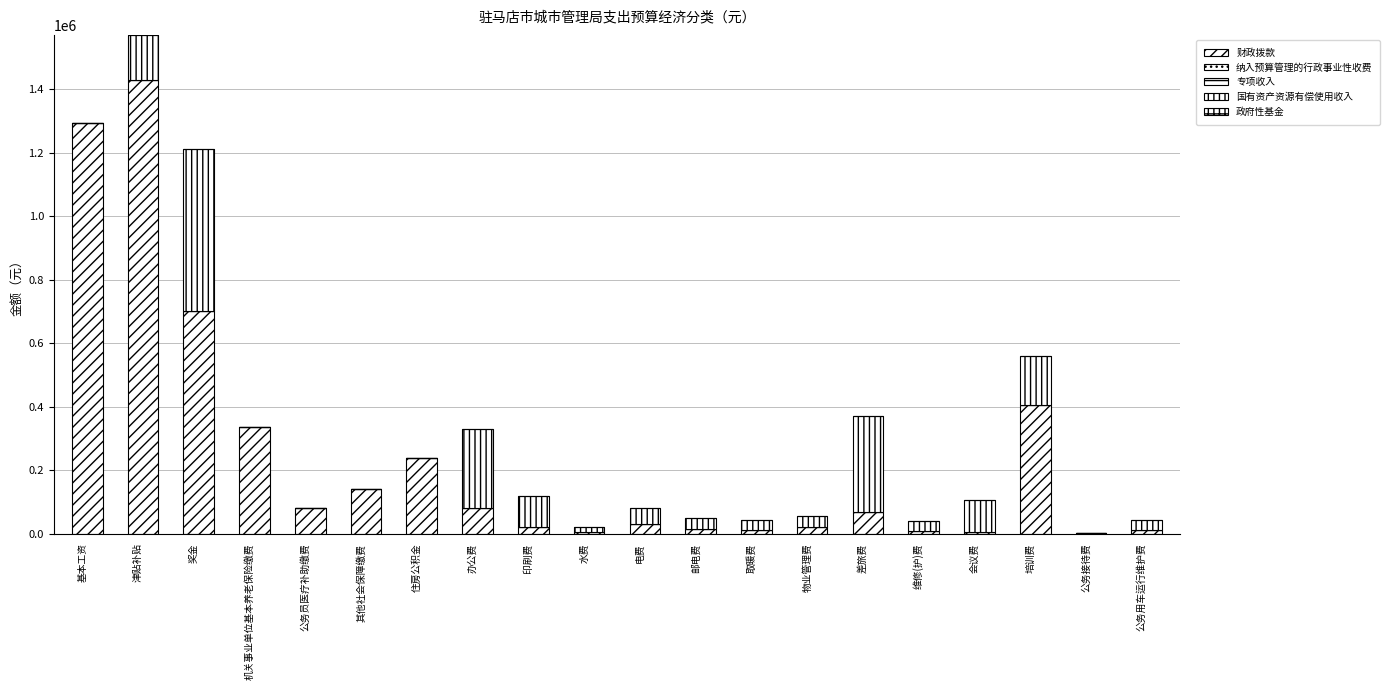

At how many categories does at least one series exceed 281496?

6